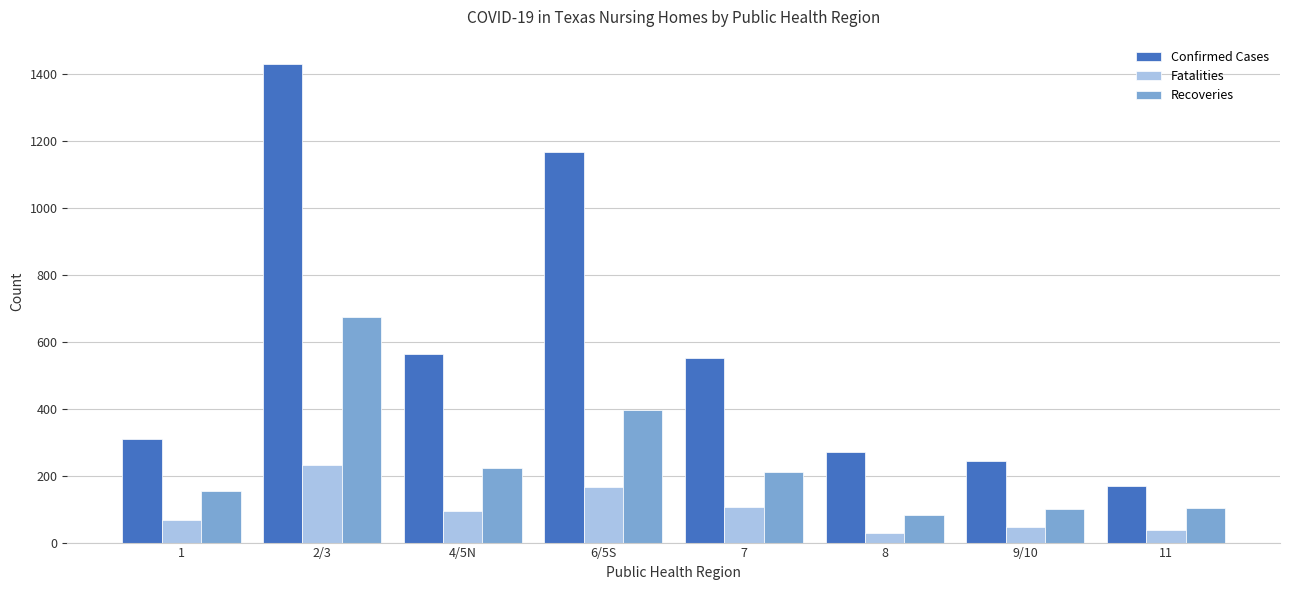

Rank the series by their average value, from lowest to highest.

Fatalities, Recoveries, Confirmed Cases